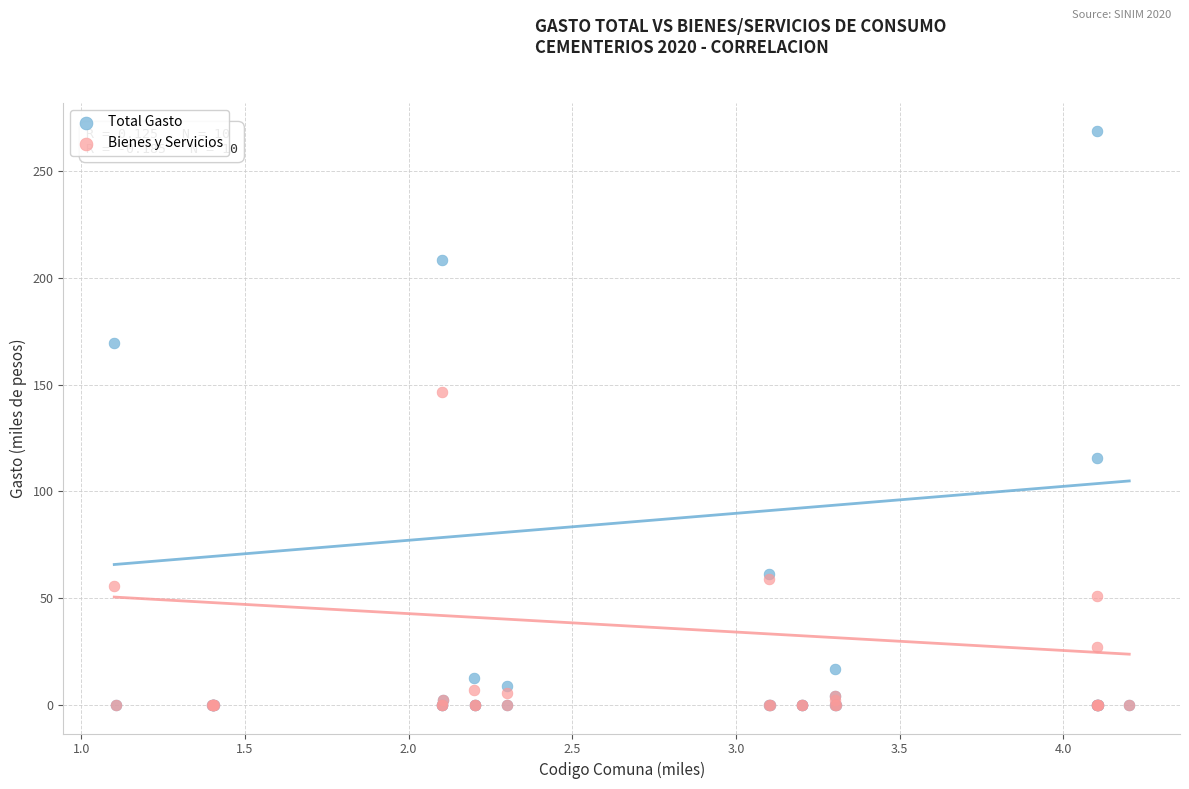

What are all the series names shown in the legend?

Total Gasto, Bienes y Servicios